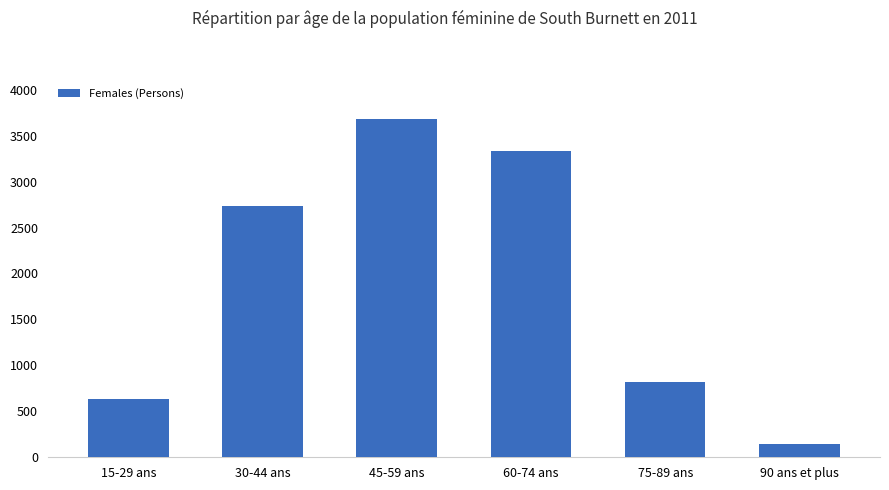

Reading left to right, what are all the values shown in this chart?

634	2729	3684	3330	817	144